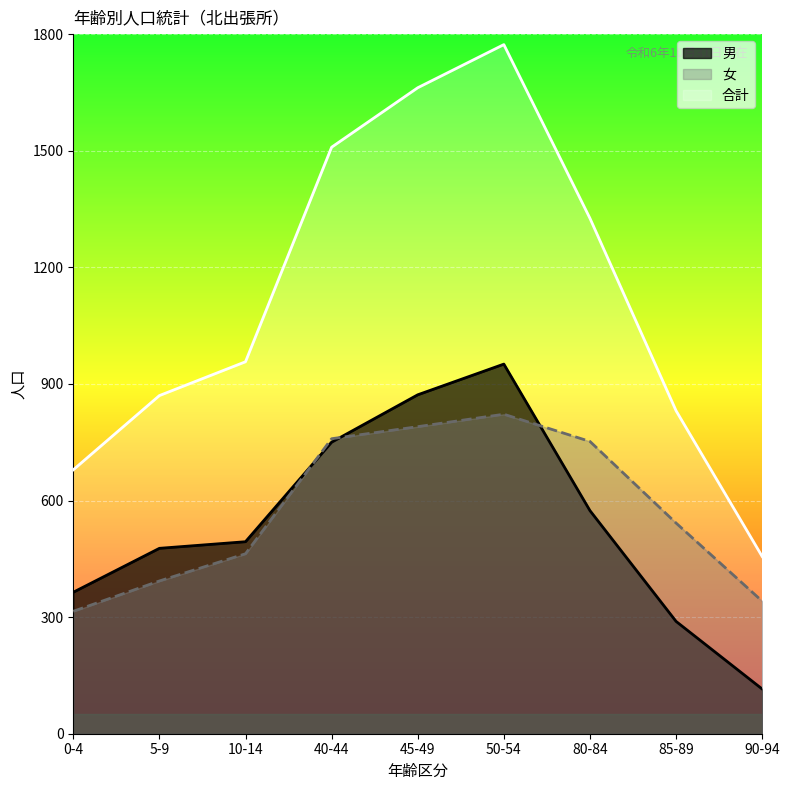

What is the spread (max minus min) of values at 40-44?

759